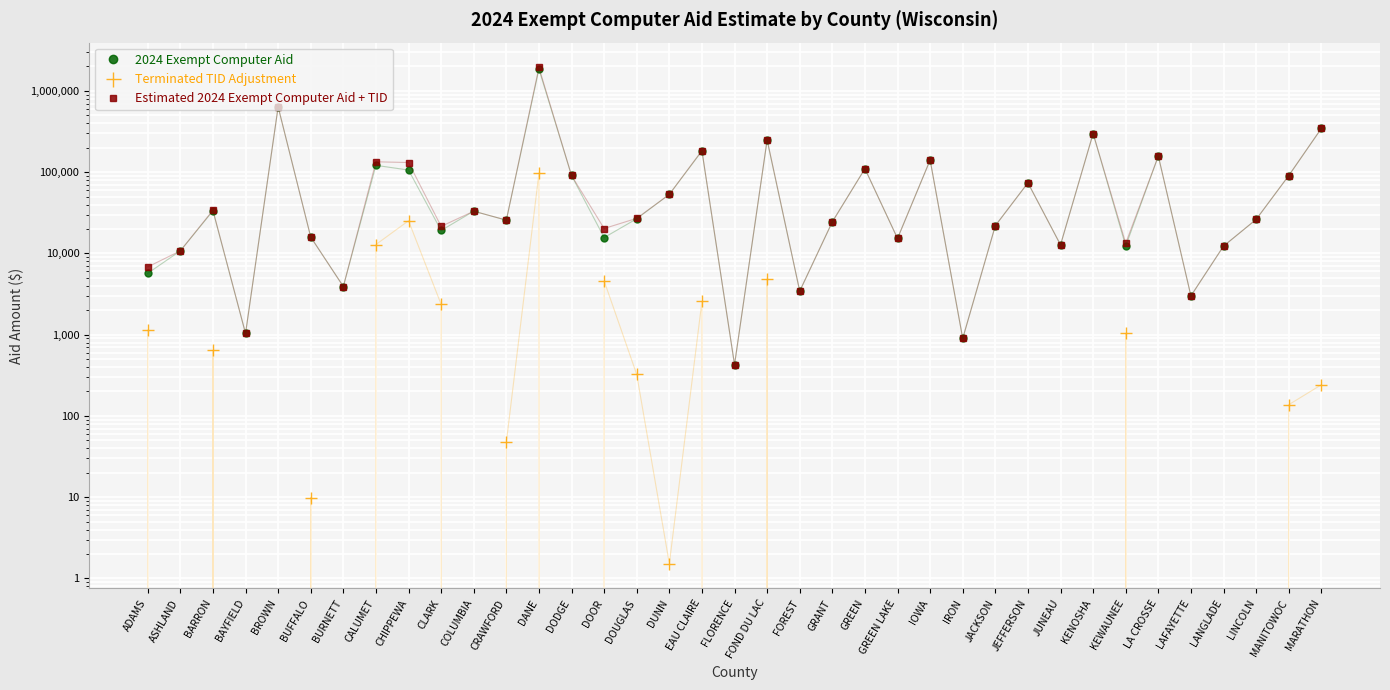

At which label is 2024 Exempt Computer Aid closest to 925529?

BROWN